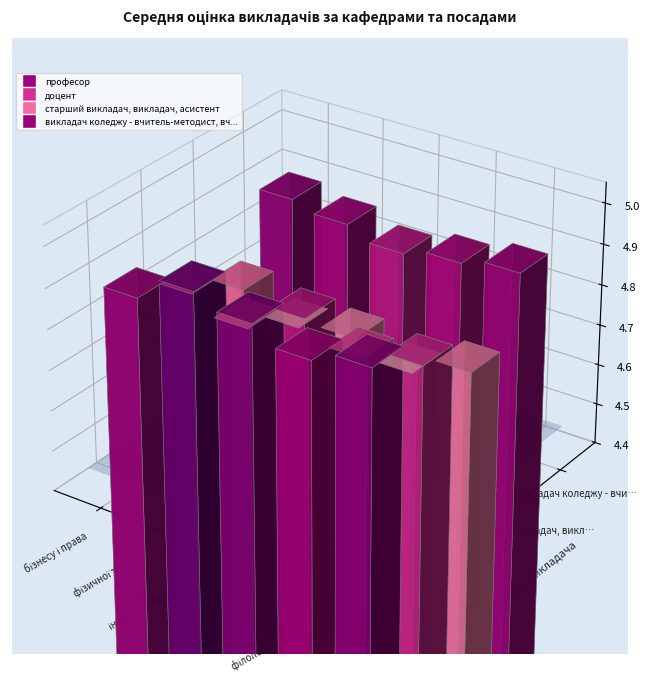

Rank the series by their maximum value, from highest to lowest.

професор, викладач коледжу - вчитель-методист, вч..., доцент, старший викладач, викладач, асистент